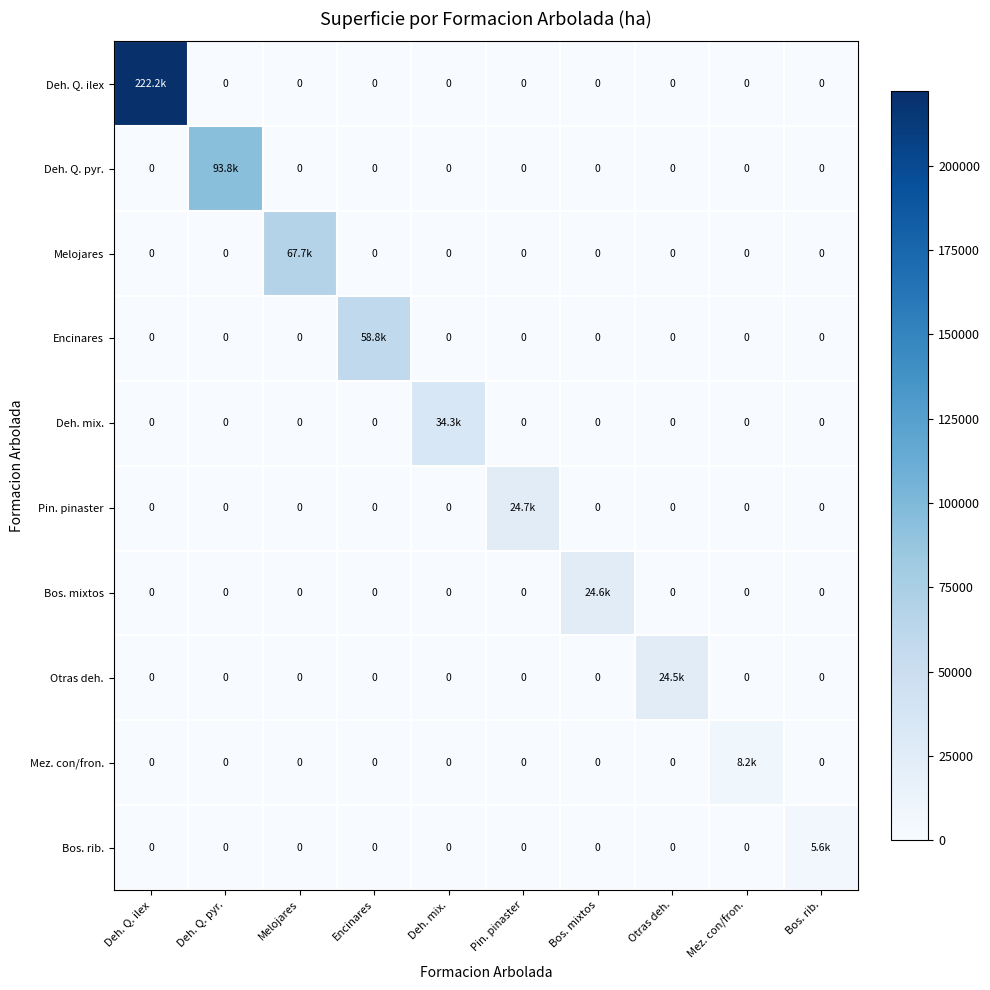

Which series changed the most between Deh. Q. ilex and Melojares?

Deh. Q. ilex